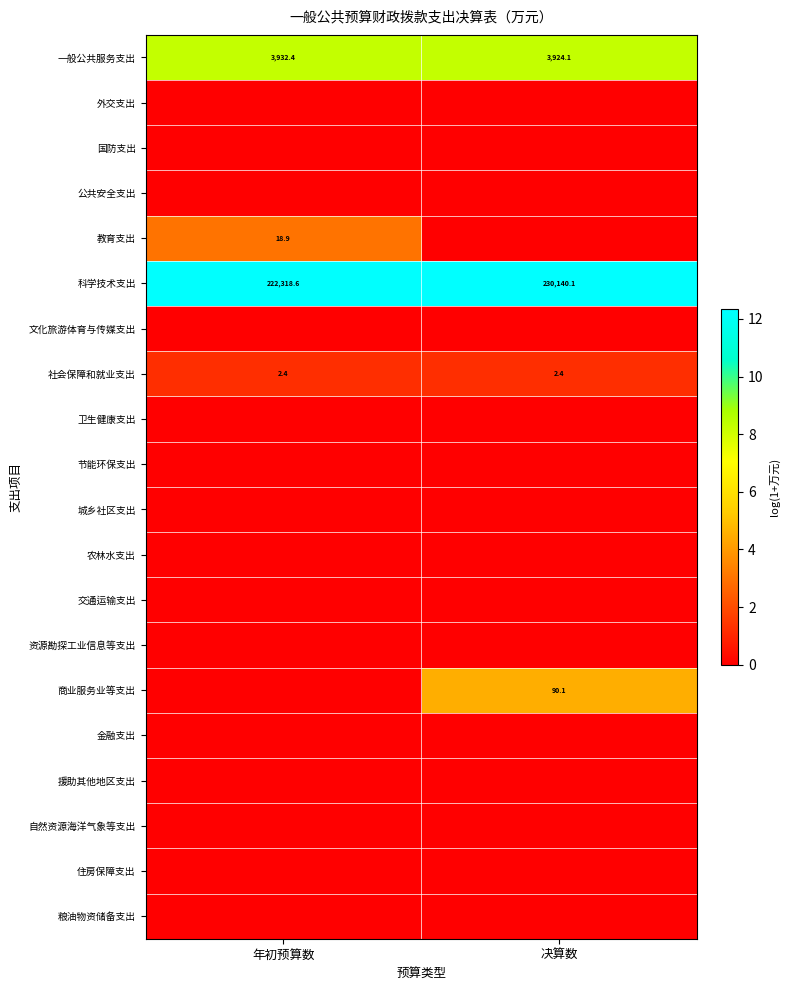

What is the difference between the maximum and minimum values in the 一般公共服务支出 series?

8.3